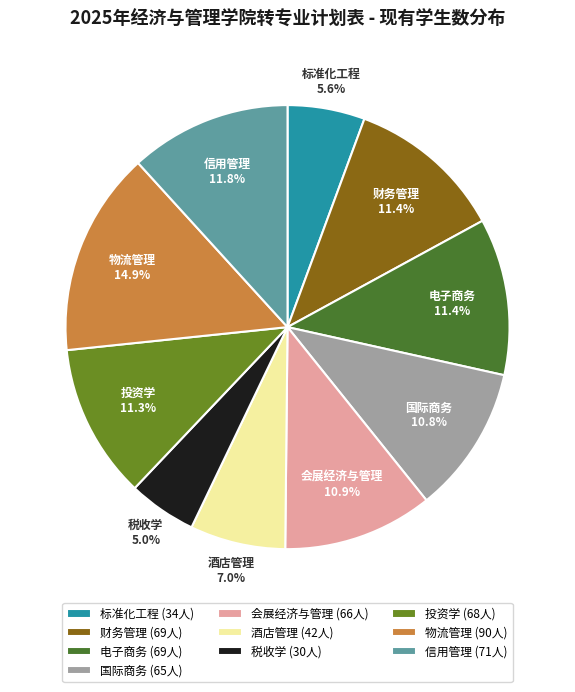

Combined, do 投资学 and 酒店管理 account for over 50%?

No